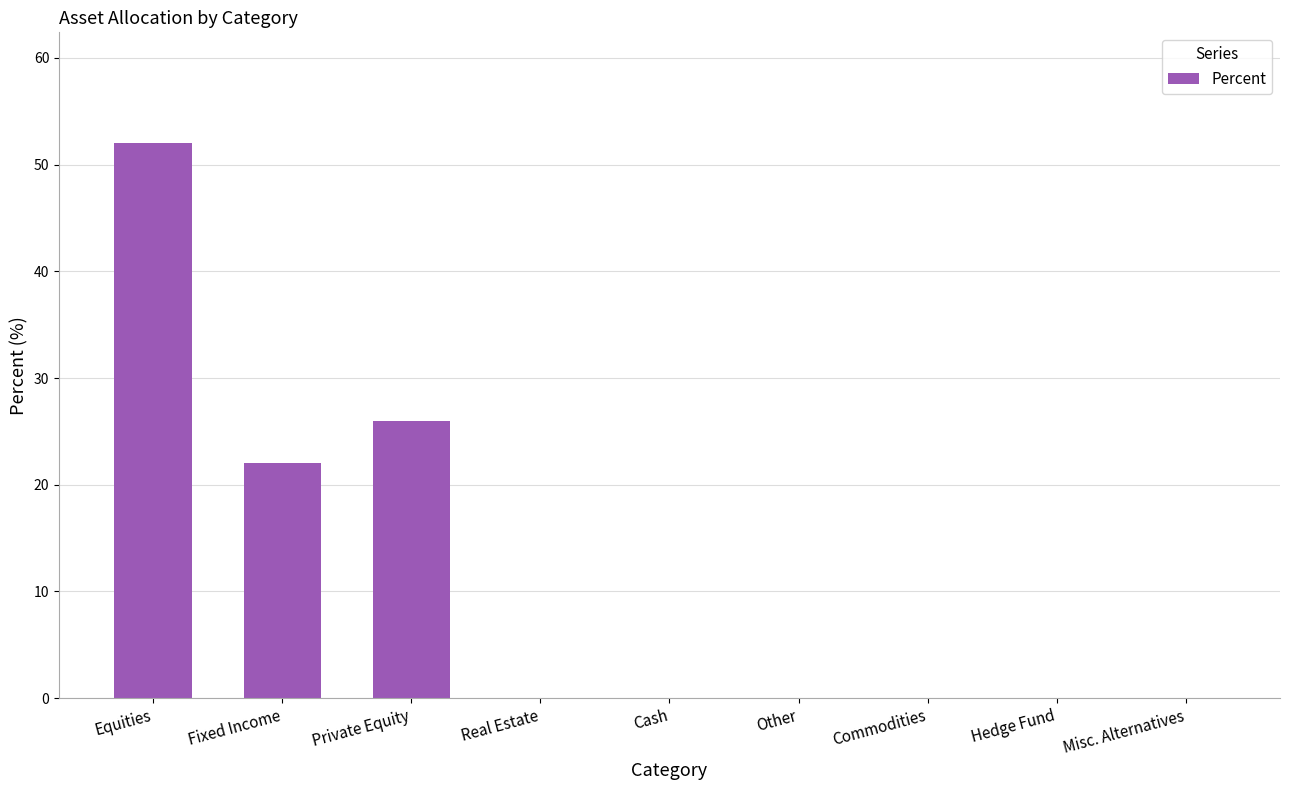

Reading left to right, what are all the values shown in this chart?

Equities=52	Fixed Income=22	Private Equity=26	Real Estate=0	Cash=0	Other=0	Commodities=0	Hedge Fund=0	Misc. Alternatives=0